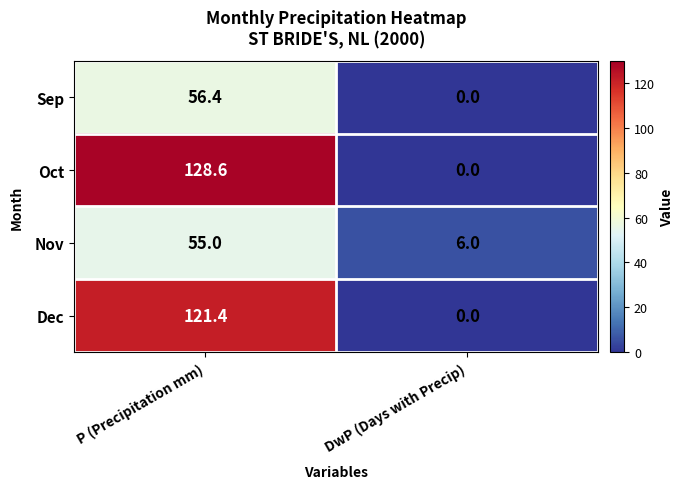

What is the average value of the Oct series?

64.3